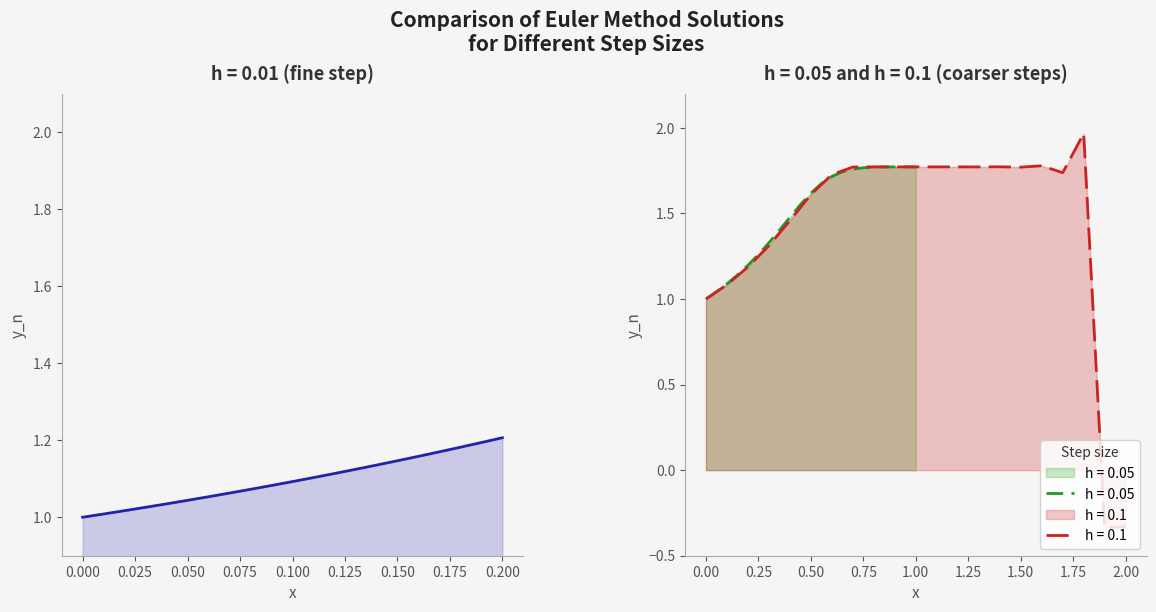

True or false: h = 0.1 has a value of 0.2 at 0.00.

False